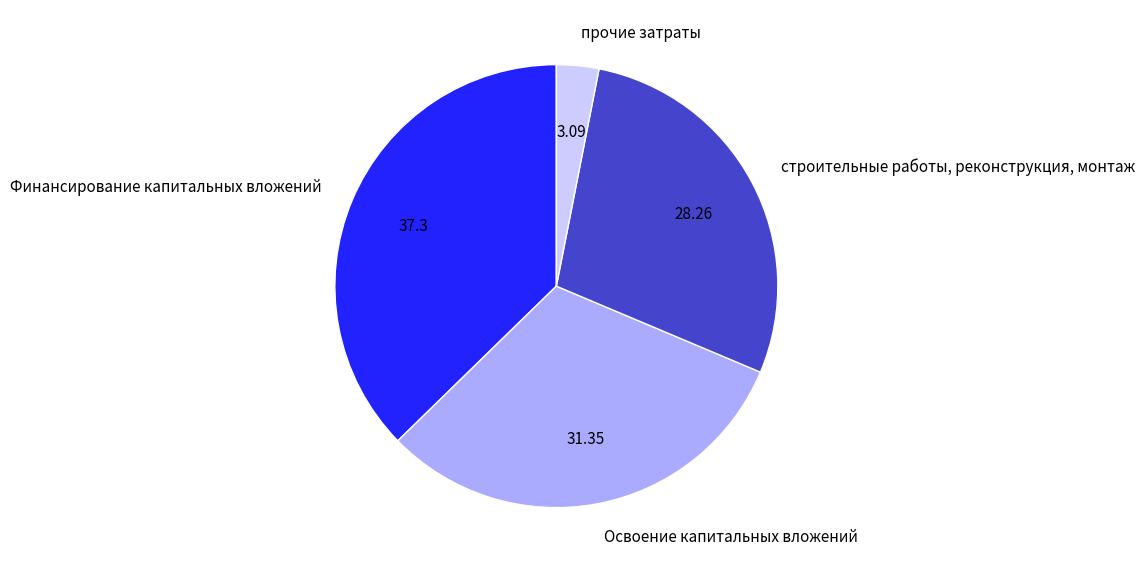

Count the number of slices in the pie.

4